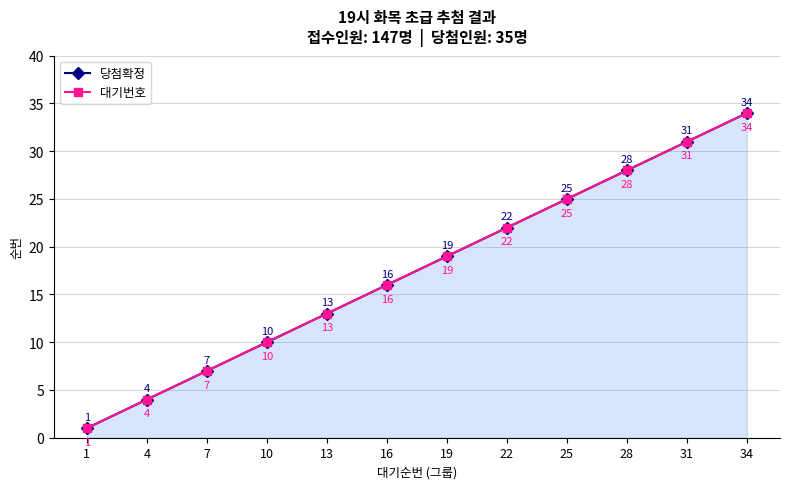

Rank the series by their maximum value, from highest to lowest.

당첨확정, 대기번호